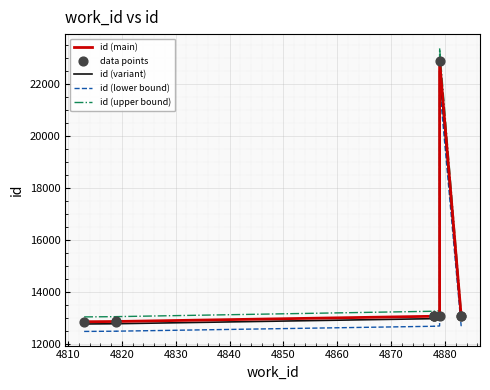

Which series contains the lowest Y value?

id (lower bound)